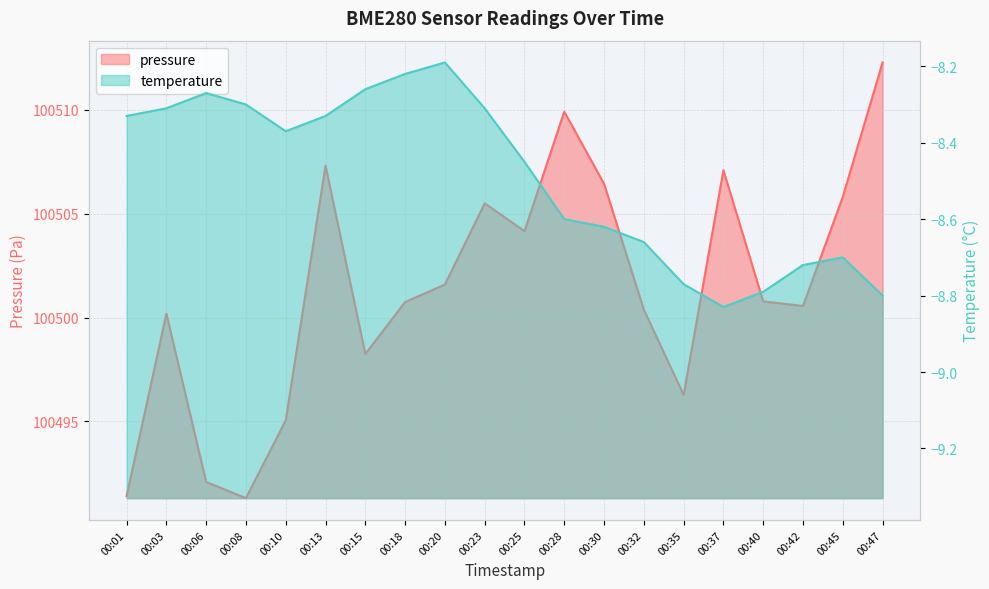

How many lines are shown in the chart?

2